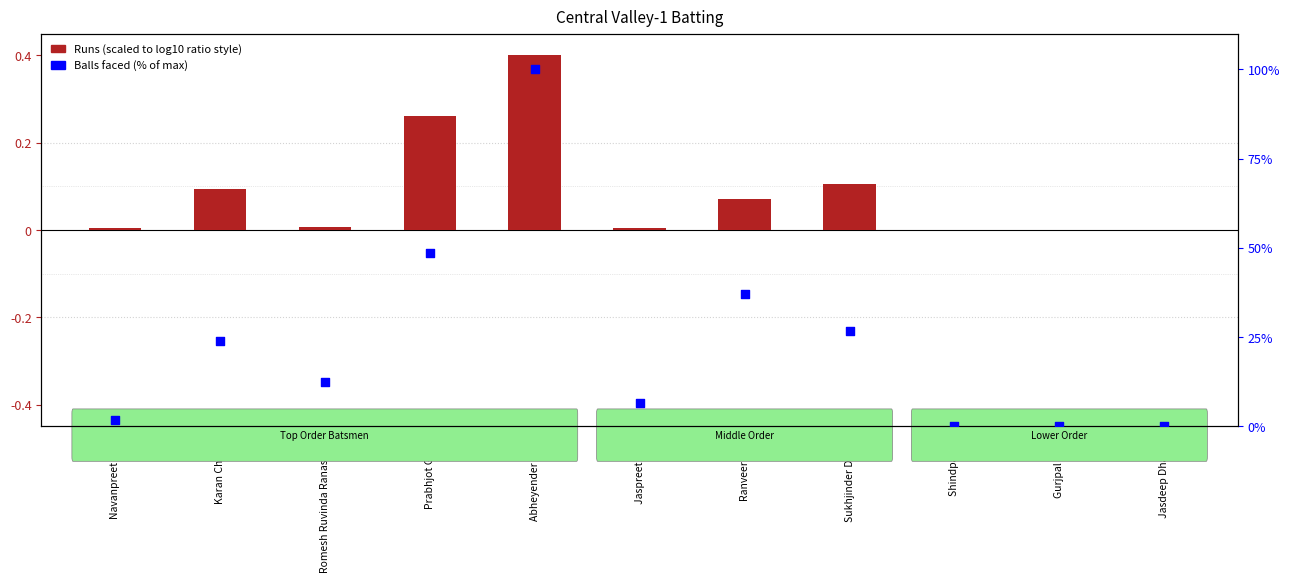

Which series has the widest spread of Y values?

Balls % (scaled)